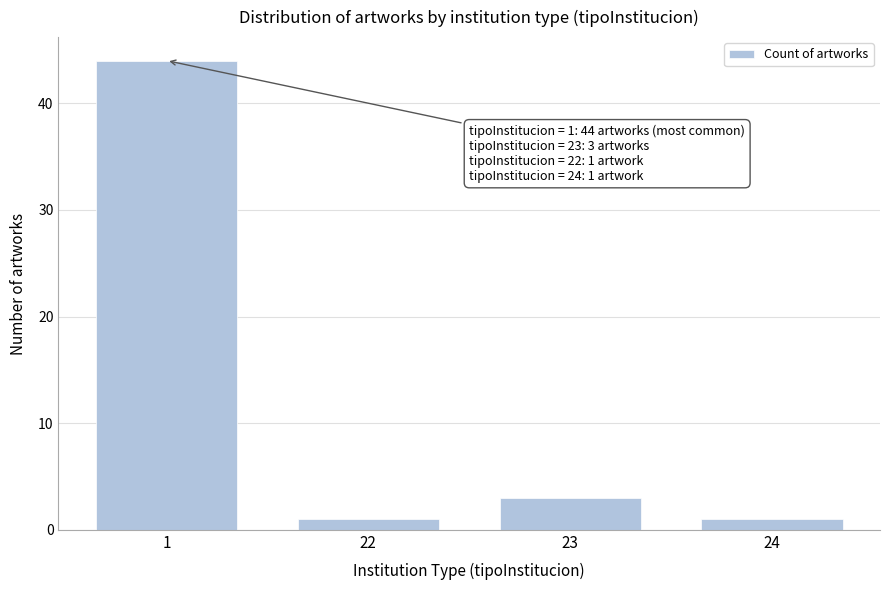

Reading left to right, transcribe all the data shown in this chart.

44	1	3	1